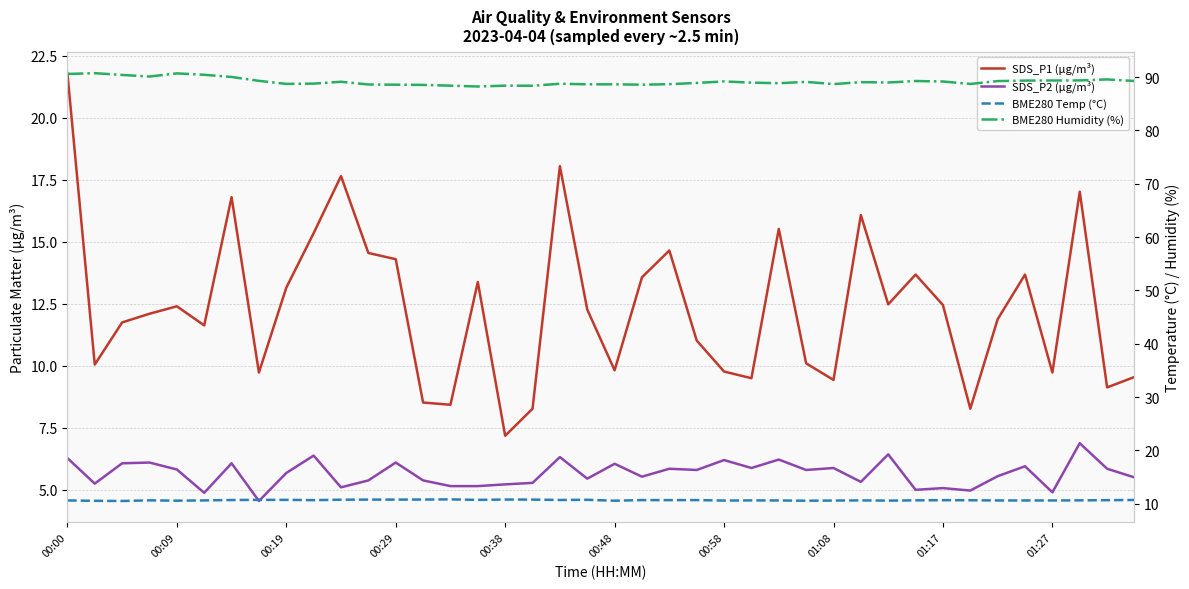

True or false: SDS_P1 (µg/m³) has a value of 19.3 at 15.

False